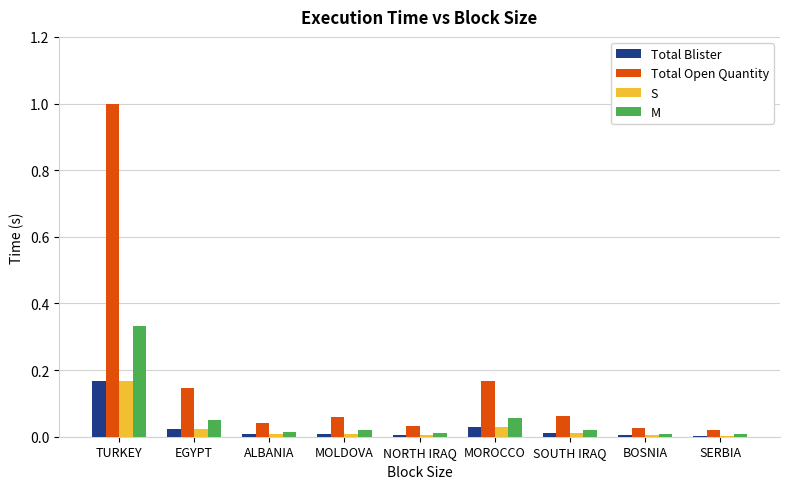

True or false: Total Open Quantity has a value of 0.1 at ALBANIA.

False